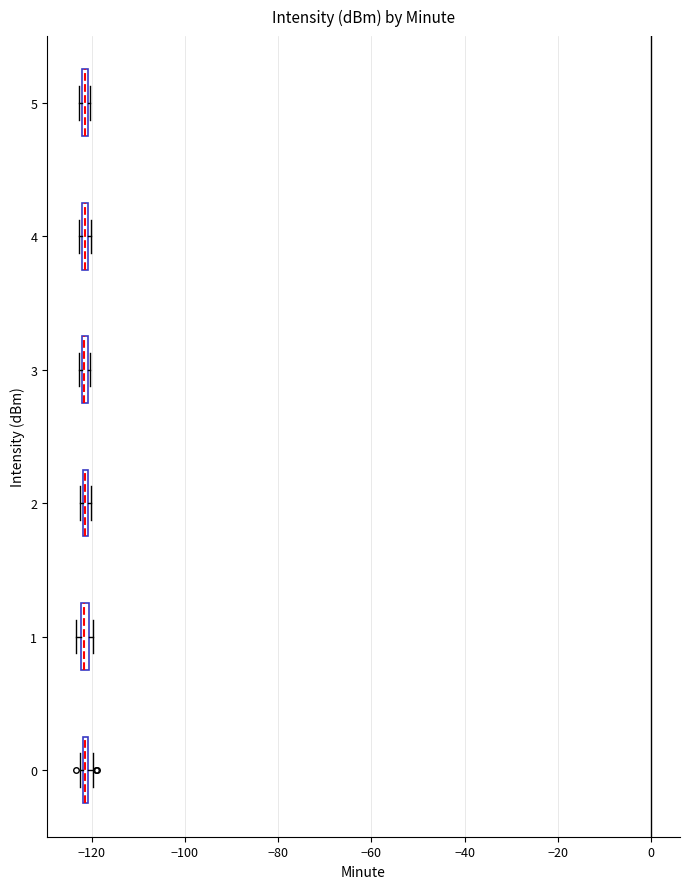

Where is the right edge of the box at y = 1 on the x-axis? The values are not printed on the chart, so give them approximately, as read against the axis.

-120